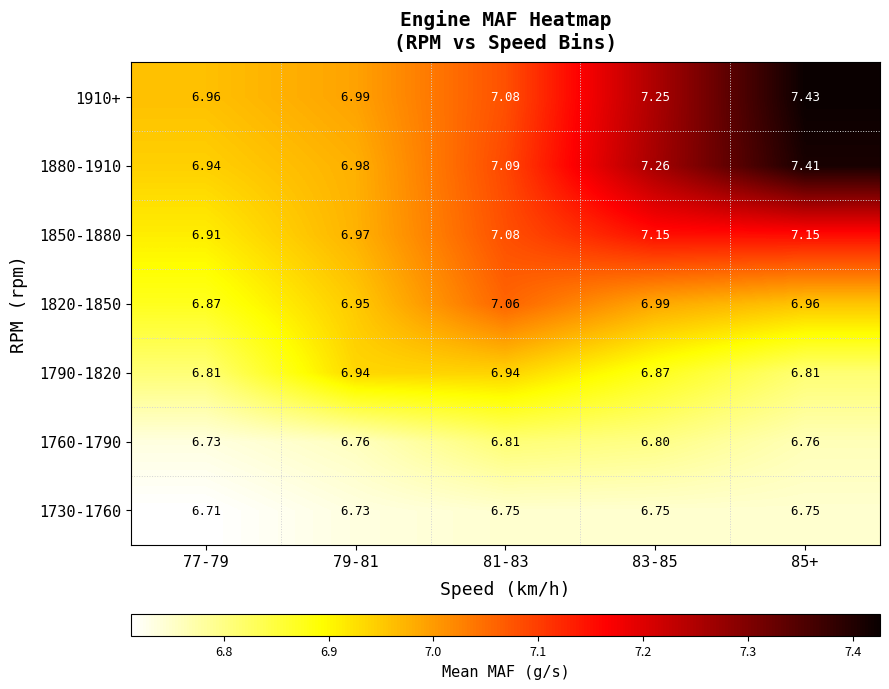

At 77-79, list the series in order from largest to smallest.

1910+, 1880-1910, 1850-1880, 1820-1850, 1790-1820, 1760-1790, 1730-1760